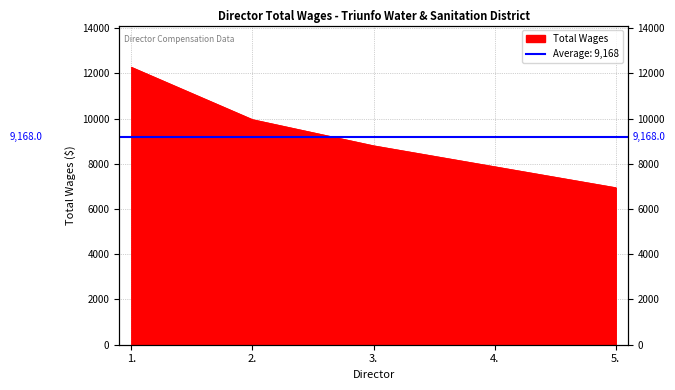

Approximately how many times larger is the value at 2. compared to 4.?

1.3